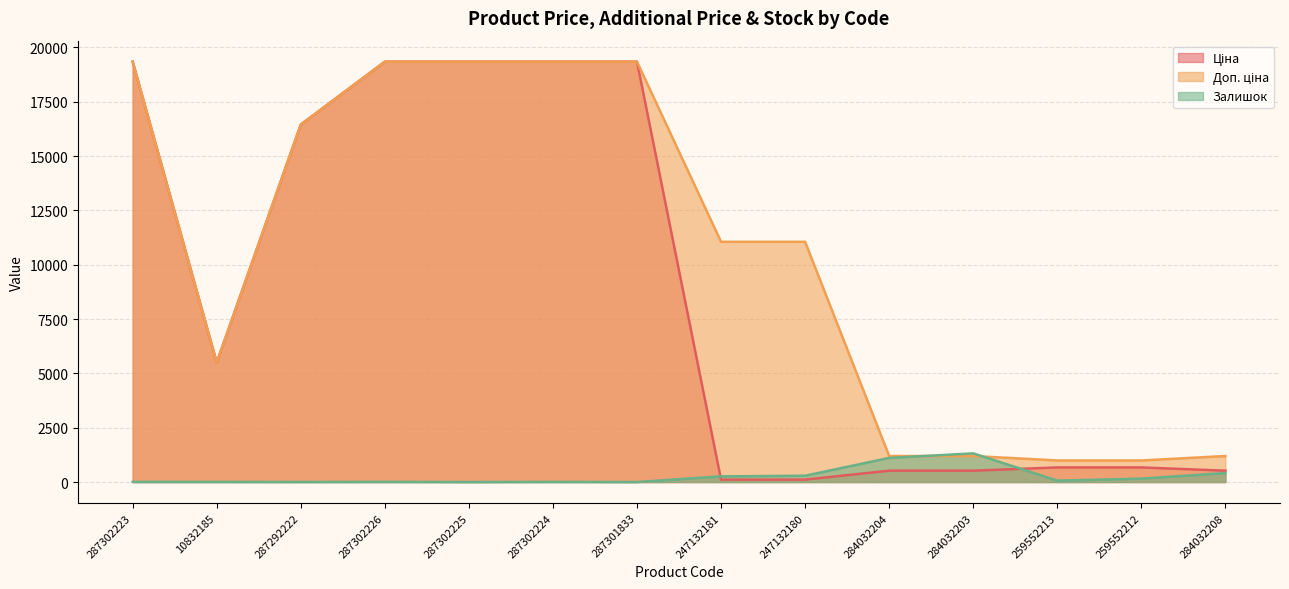

How many series are shown in this chart?

3